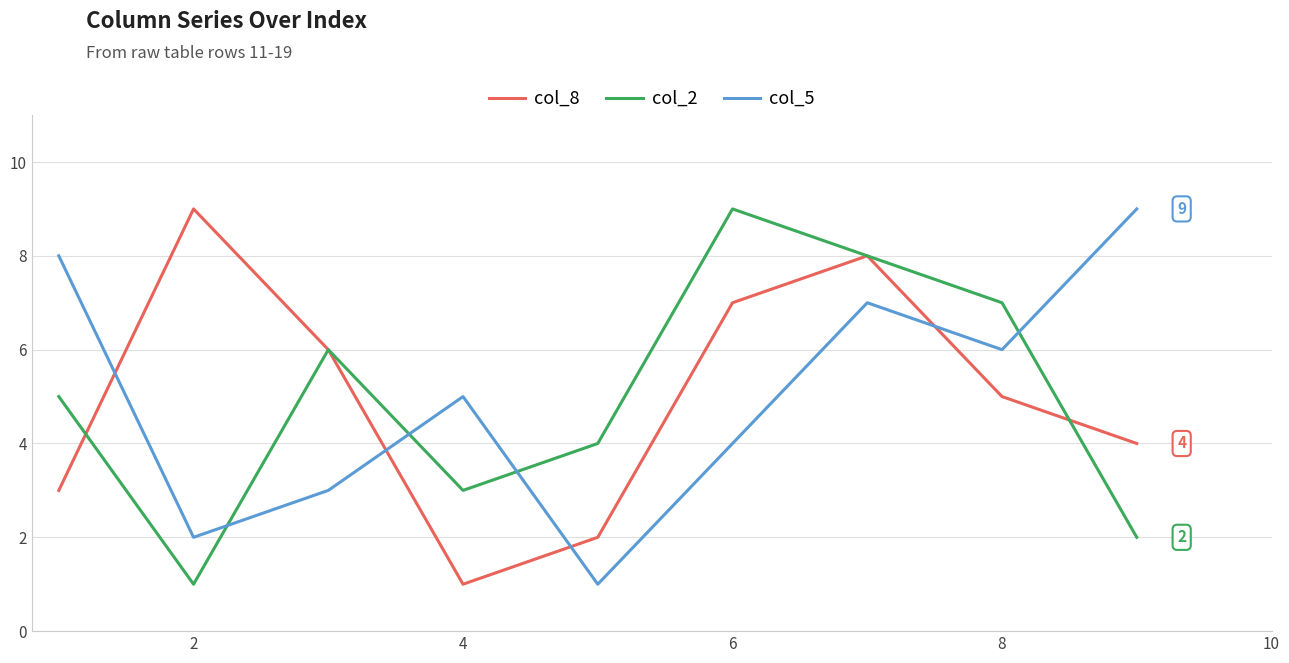

What is the greatest value displayed?

9